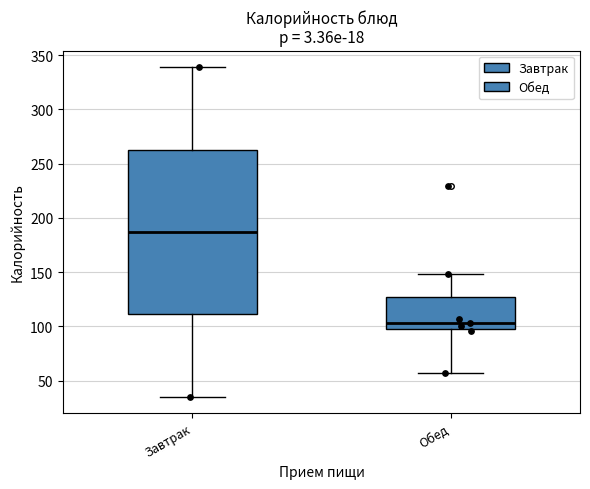

Reading left to right, transcribe this box plot: for each box, give where its median line is, the range the box spans, and where its two whiskers end, as read against the y-axis. The values are not printed on the chart, so give them approximately, as read against the axis.

Завтрак: median 185, box 110 to 265, whiskers 35 to 340
Обед: median 105, box 100 to 125, whiskers 55 to 150